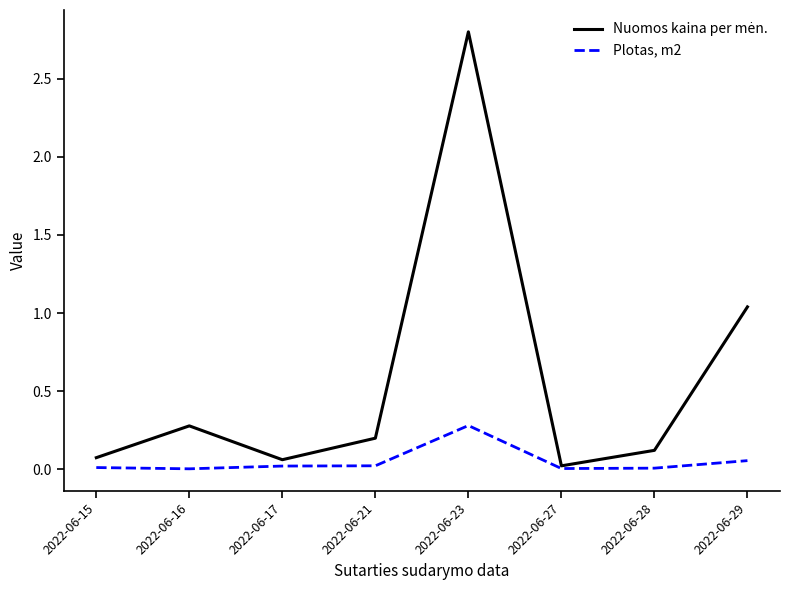

What is the total value across all series at 2022-06-23?

3.1